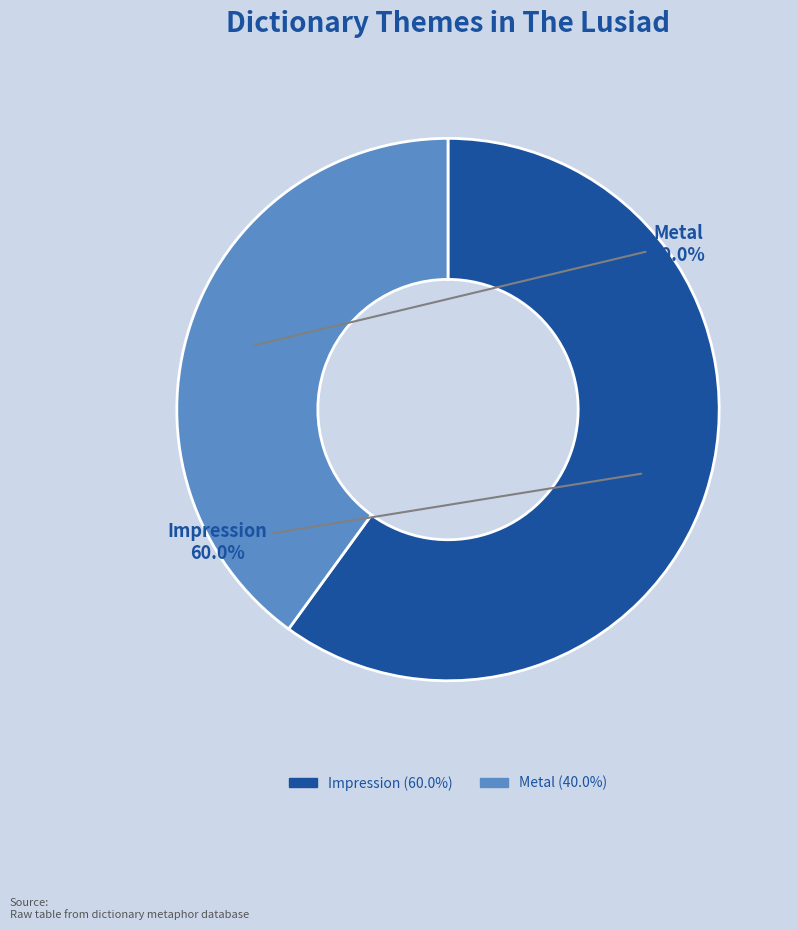

Rank the categories by value from highest to lowest.

Impression, Metal